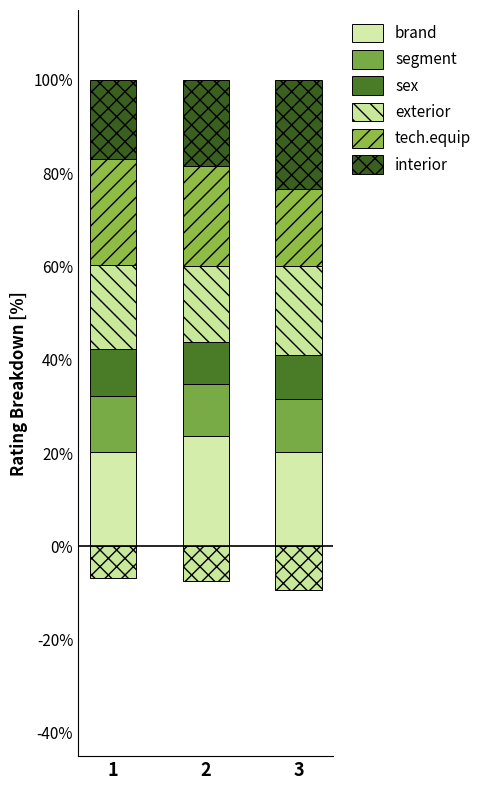

The value of exterior at 2 is 16.3. True or false?

True